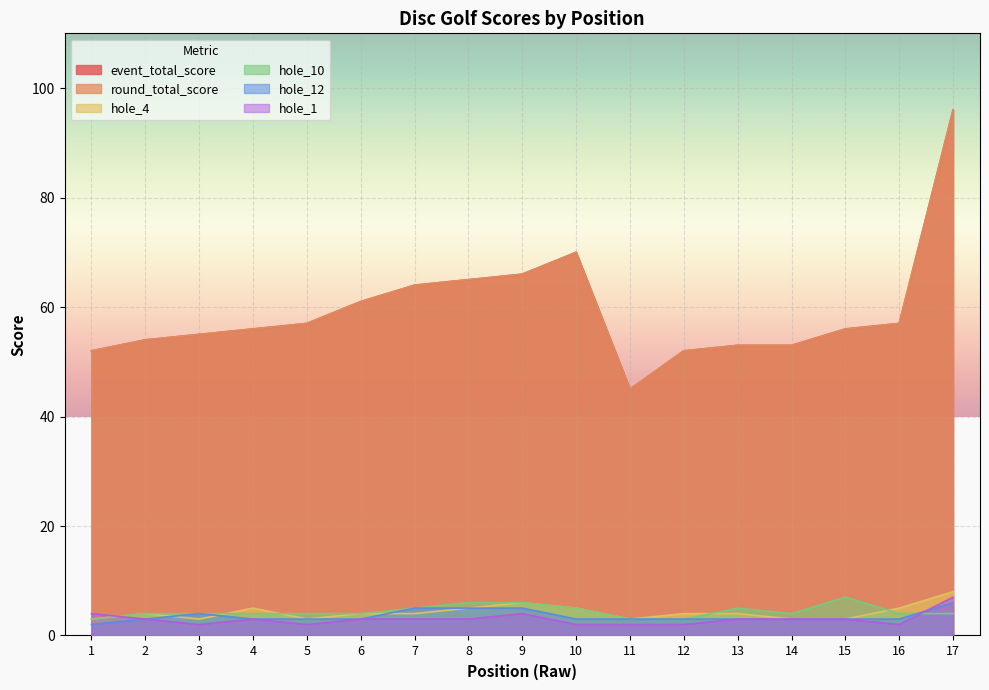

What is the average value of the hole_1 series?

3